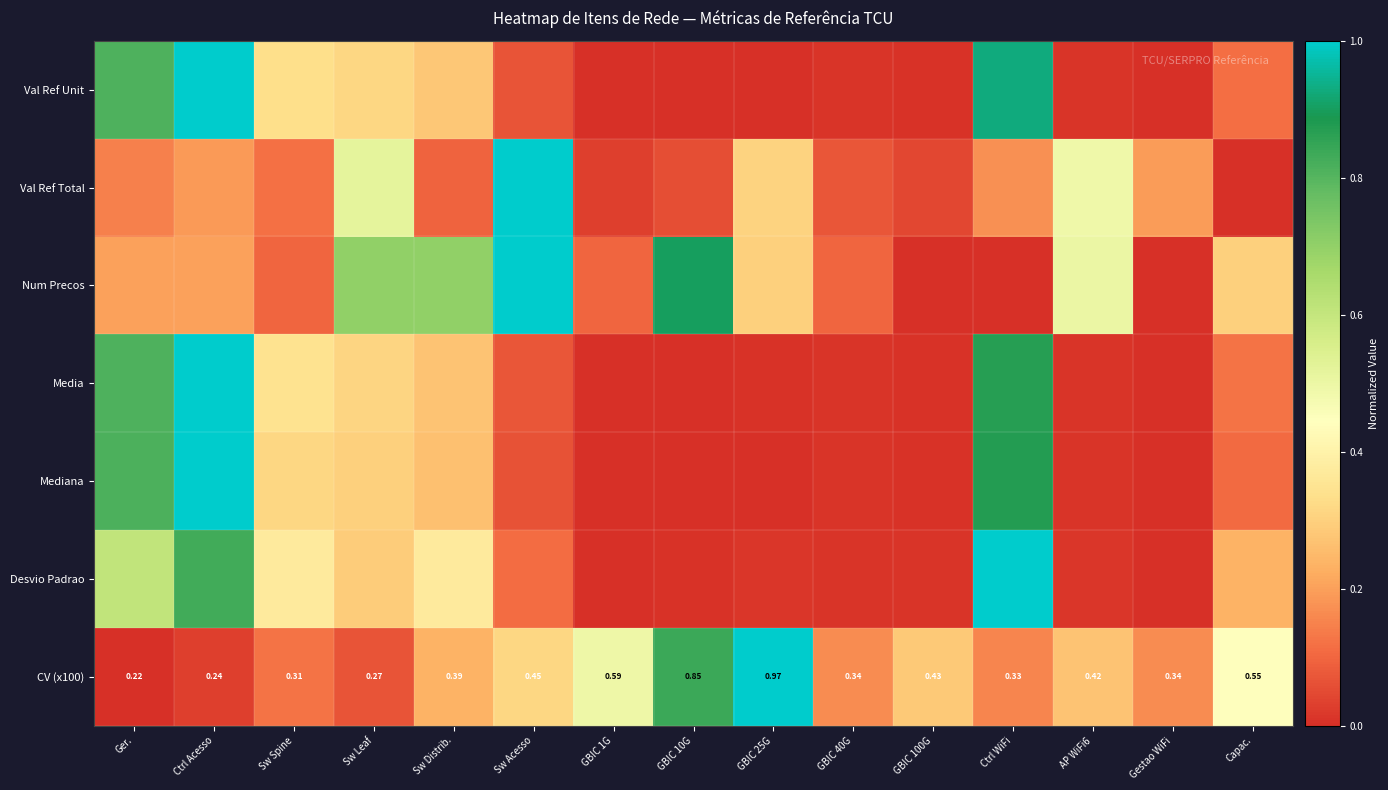

Is the value of Val Ref Total at Ger. greater than the value of Media at Sw Acesso?

Yes